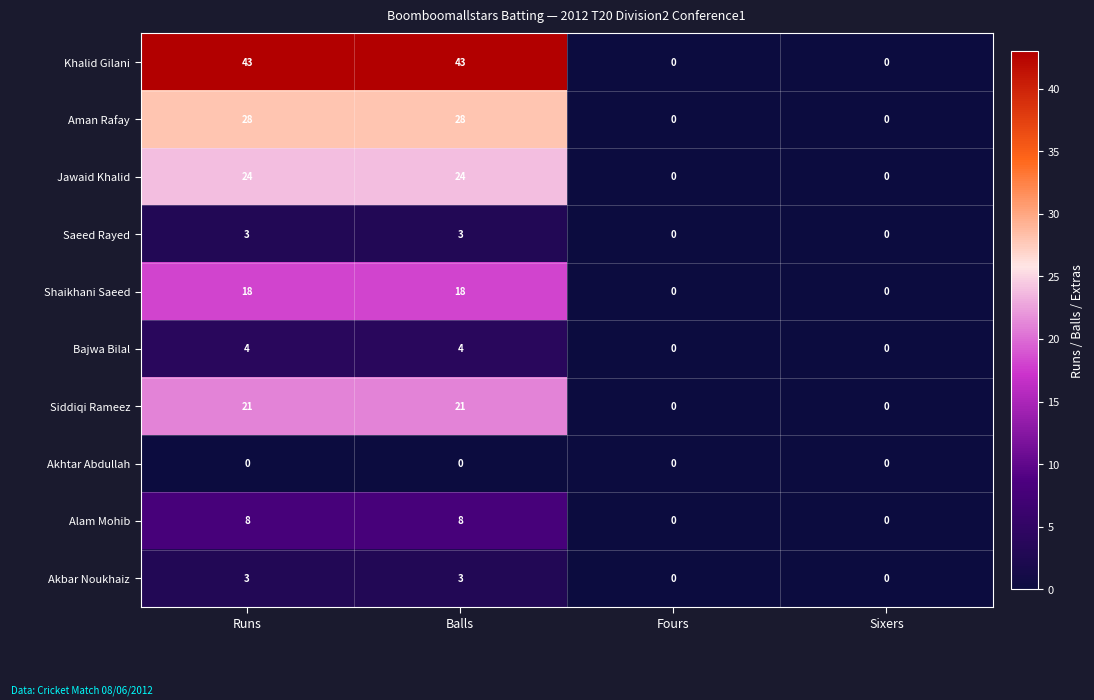

Which series has the largest range (max minus min)?

Khalid Gilani